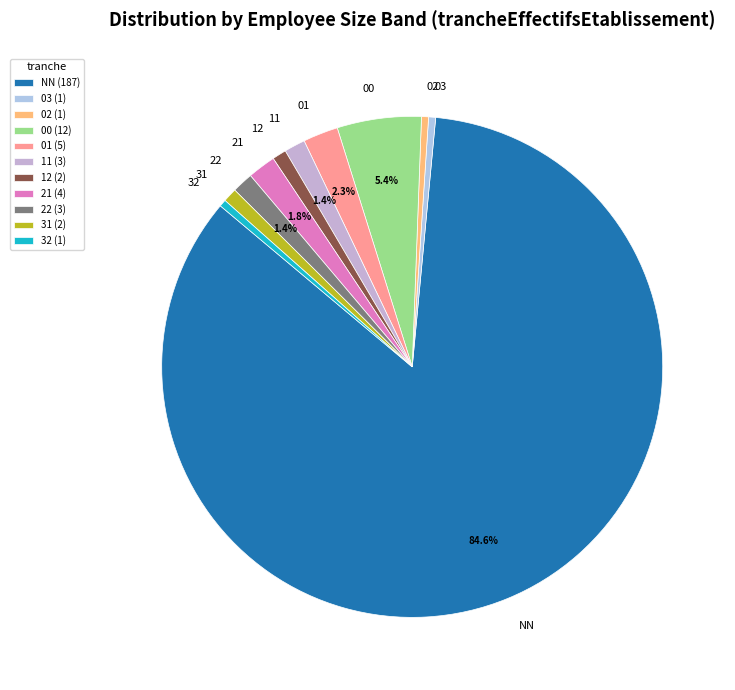

What is the ratio of the value at 31 to the value at 21?

0.5